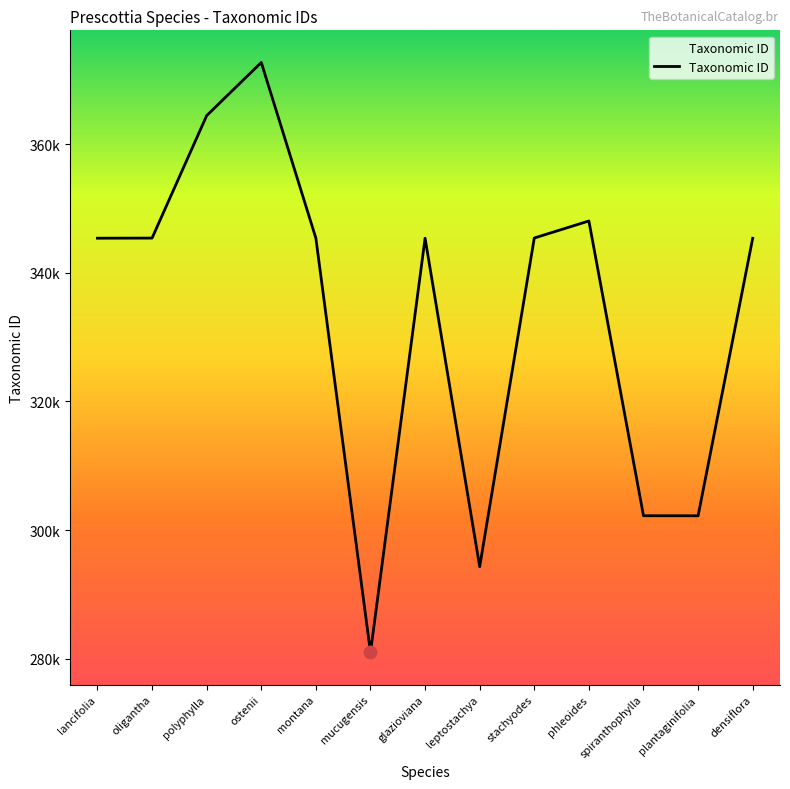

Which has a higher value, polyphylla or oligantha?

polyphylla